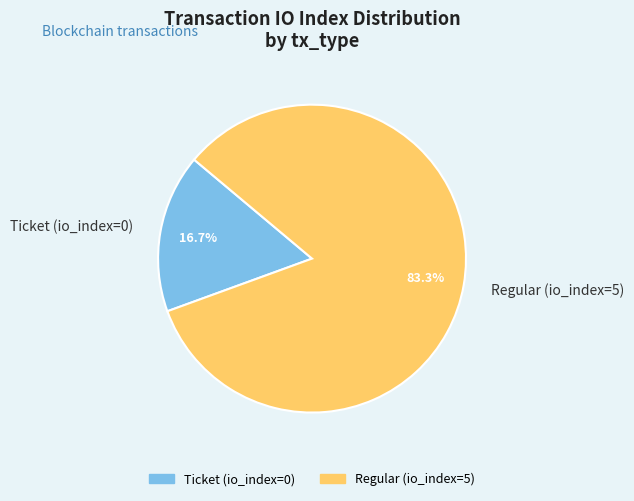

Does Ticket (io_index=0) account for over 50% of the chart?

No